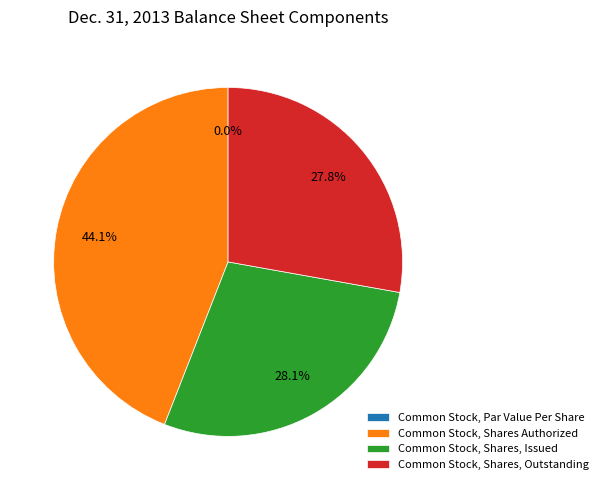

What percentage is the Common Stock, Shares, Issued slice, to the nearest percent?

28%